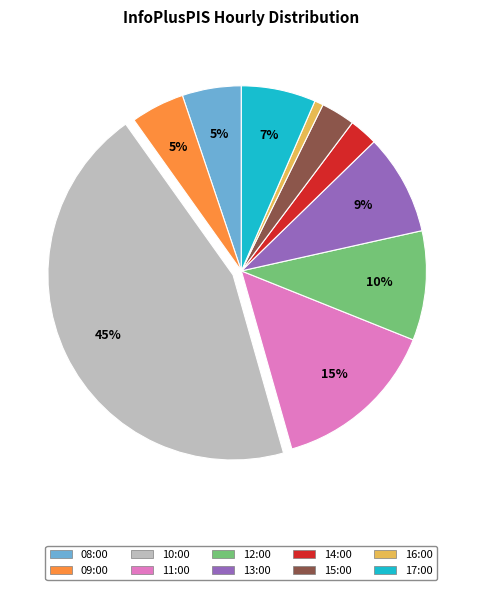

Combined, do 14:00 and 10:00 account for over 50%?

No